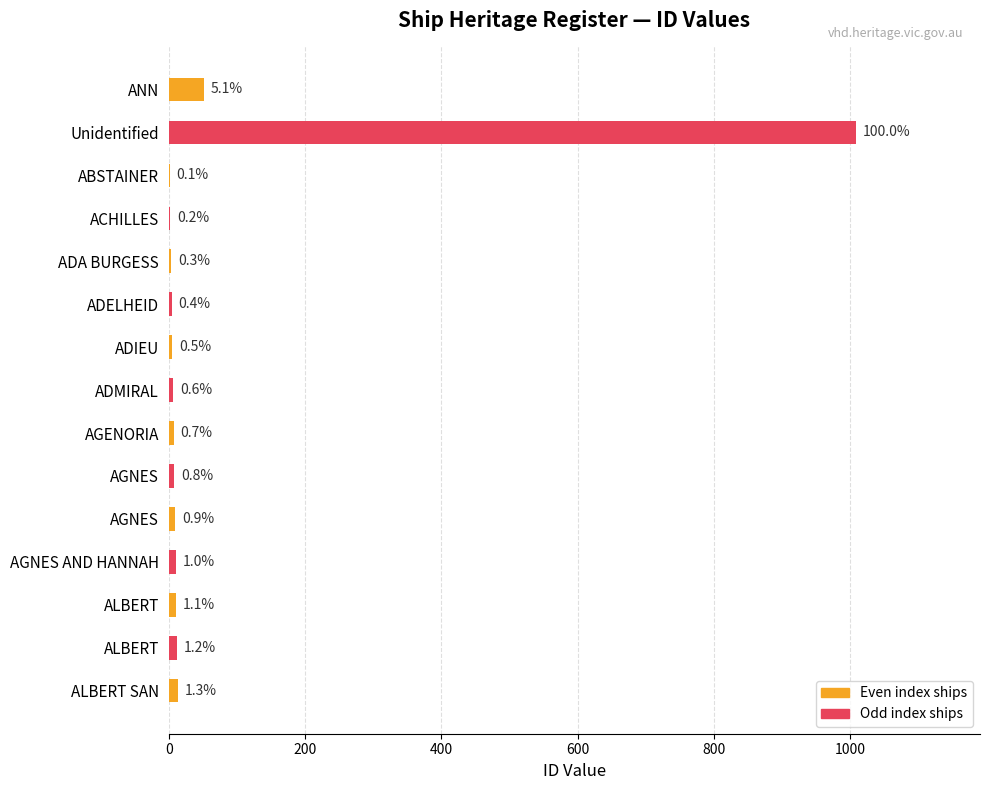

How many data points are above 8?

7